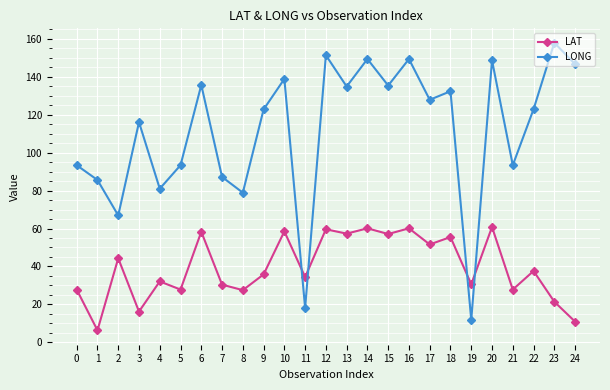

Which series ends up on top after the final intersection of LAT and LONG?

LONG